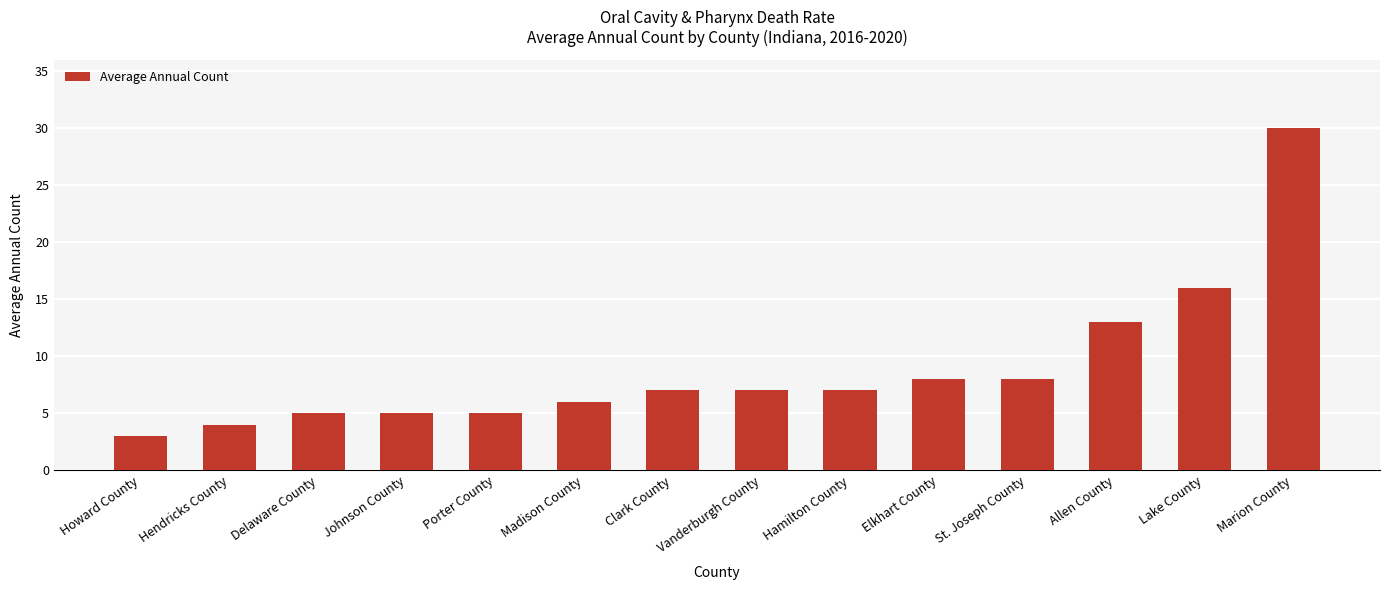

What is the label of the 12th bar from the right?

Delaware County